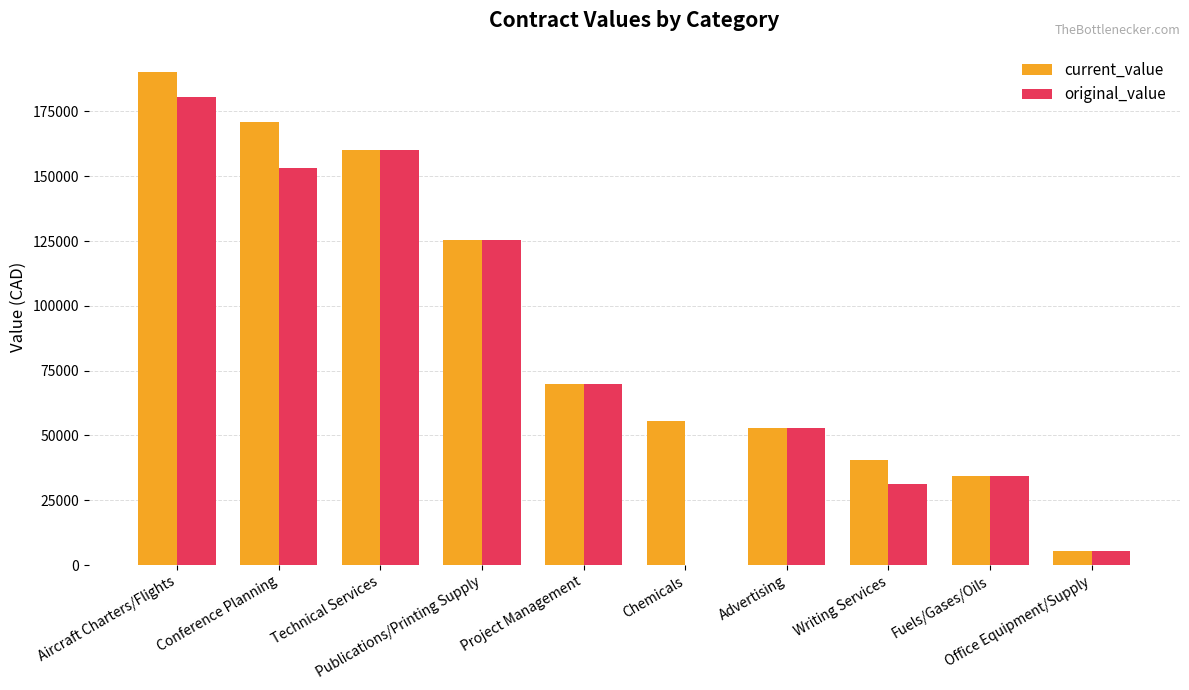

What are all the series names shown in the legend?

current_value, original_value